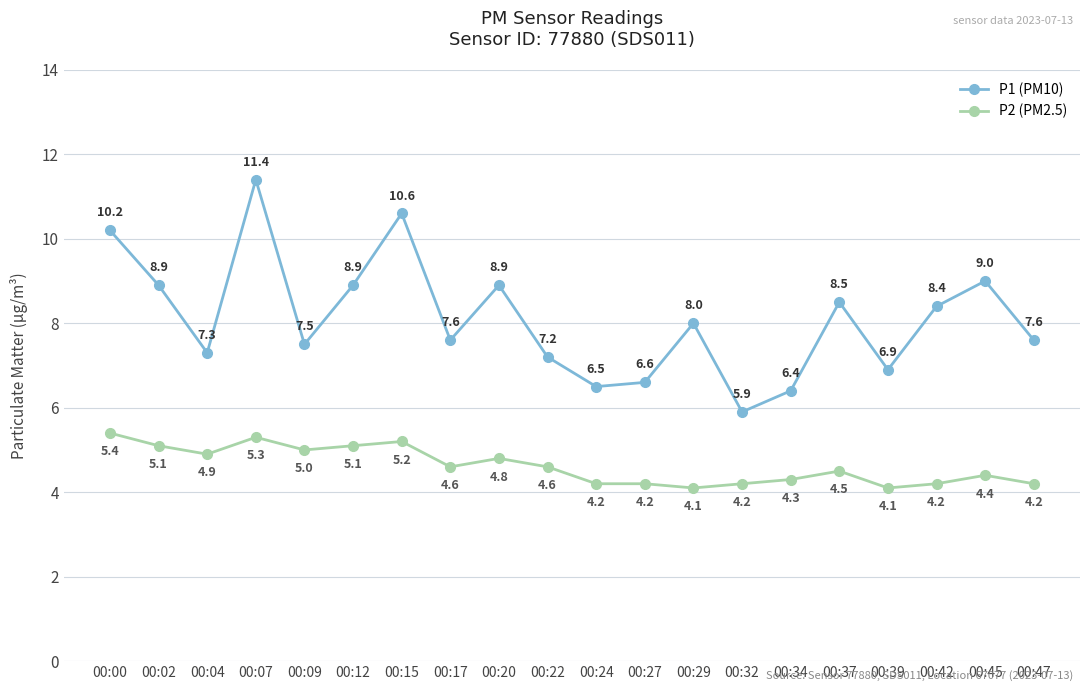

True or false: P2 (PM2.5) has a value of 1.7 at 00:04.

False